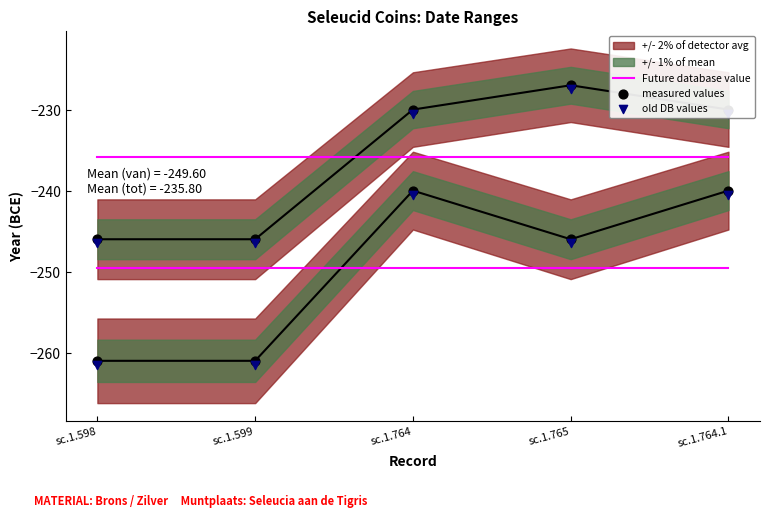

Which series has the largest total across all categories?

Future database value